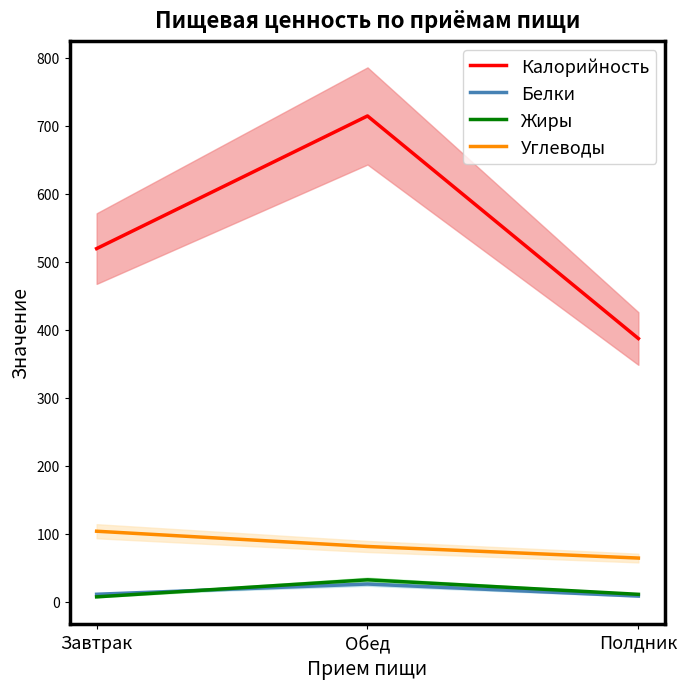

What is the value of the Калорийность point at the 1st from the left?

519.1